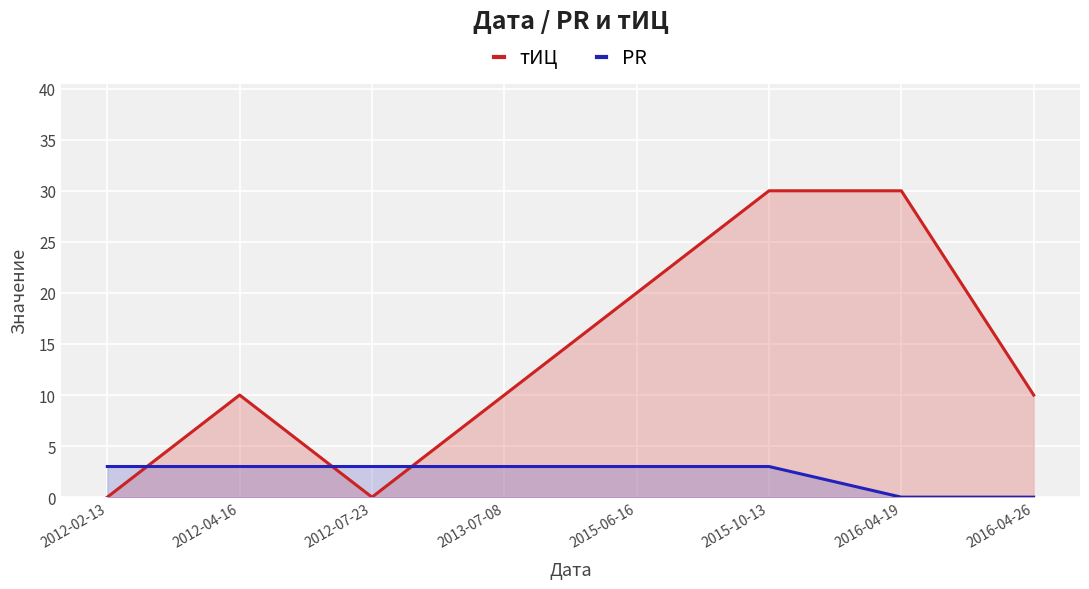

How many interior local peaks does the тИЦ series have?

1